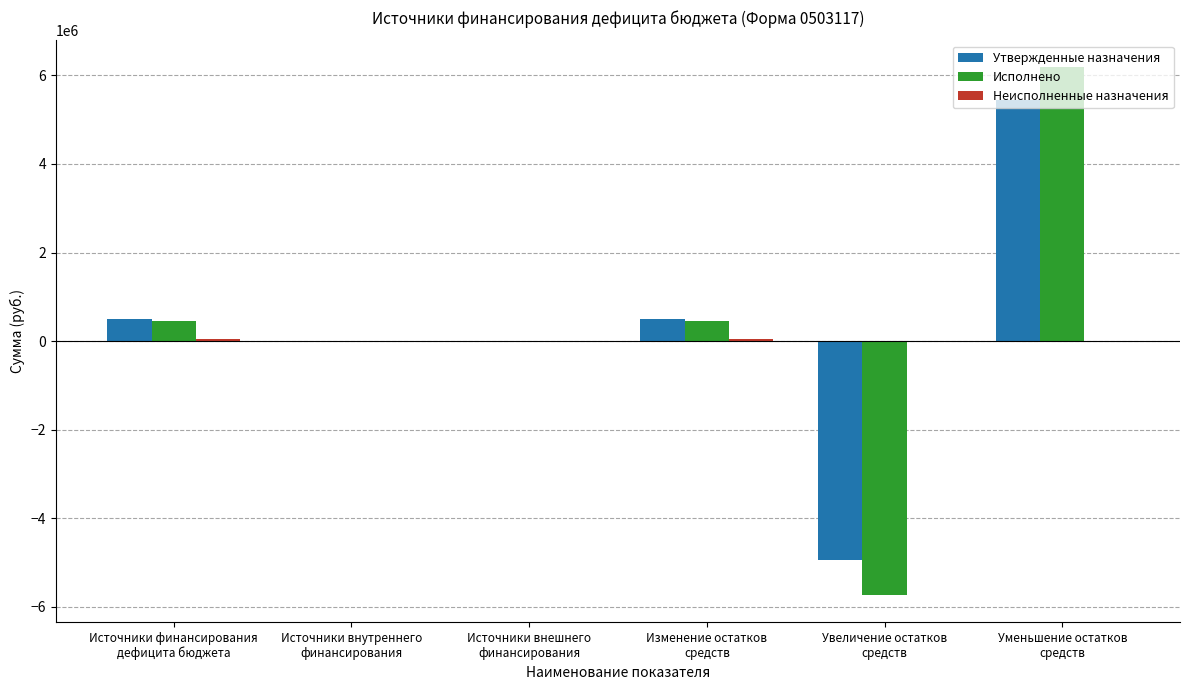

How many groups of bars are there?

6